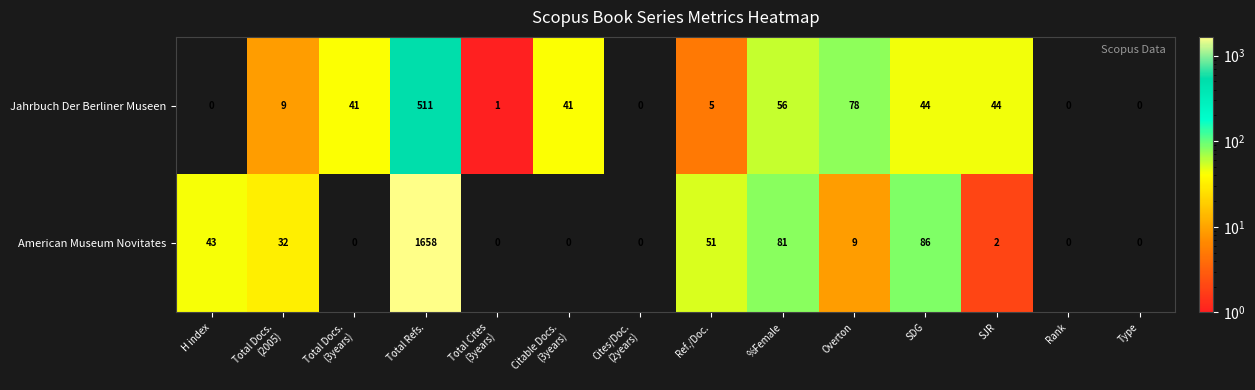

Rank the series by their maximum value, from highest to lowest.

American Museum Novitates, Jahrbuch Der Berliner Museen